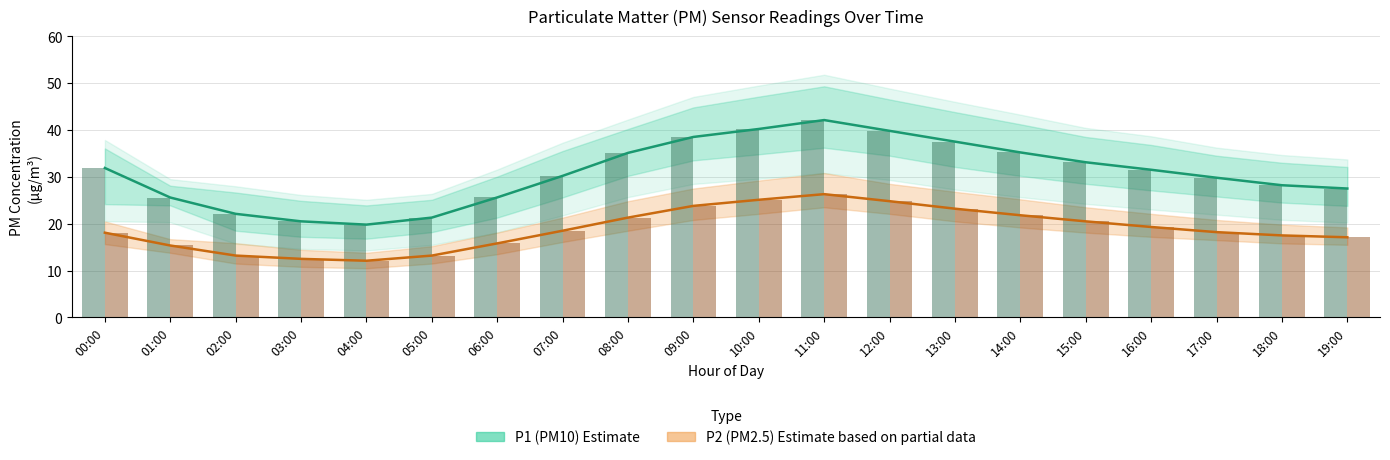

Which series has the largest range (max minus min)?

P1 (PM10) Estimate